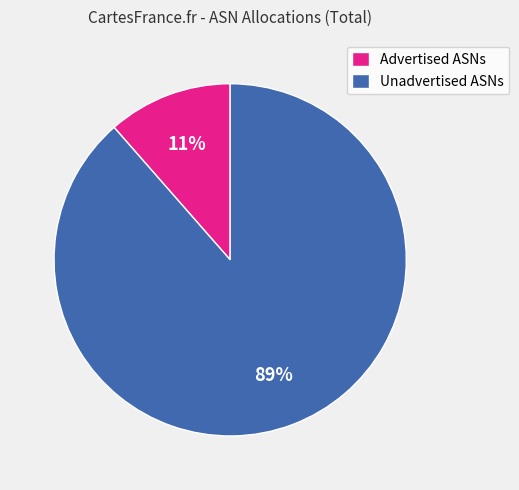

Count the number of slices in the pie.

2